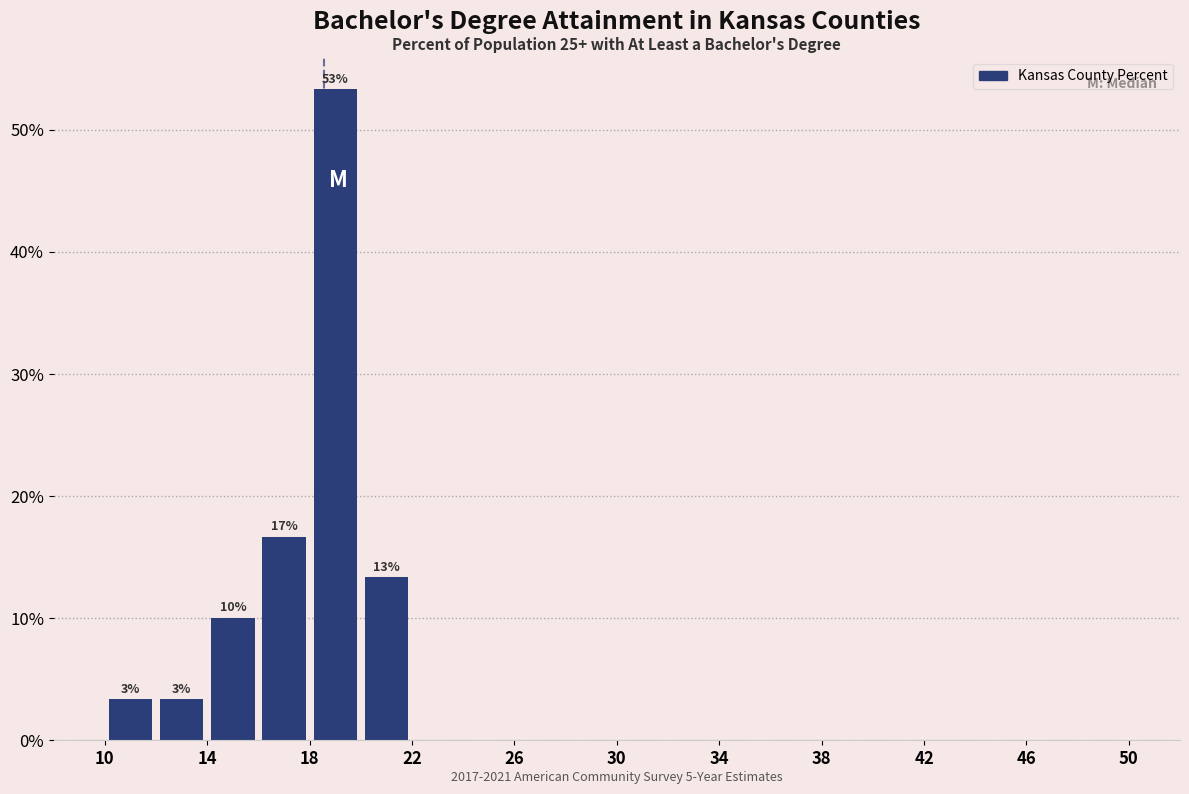

Over which range of the x-axis is the bar tallest?

18 to 20